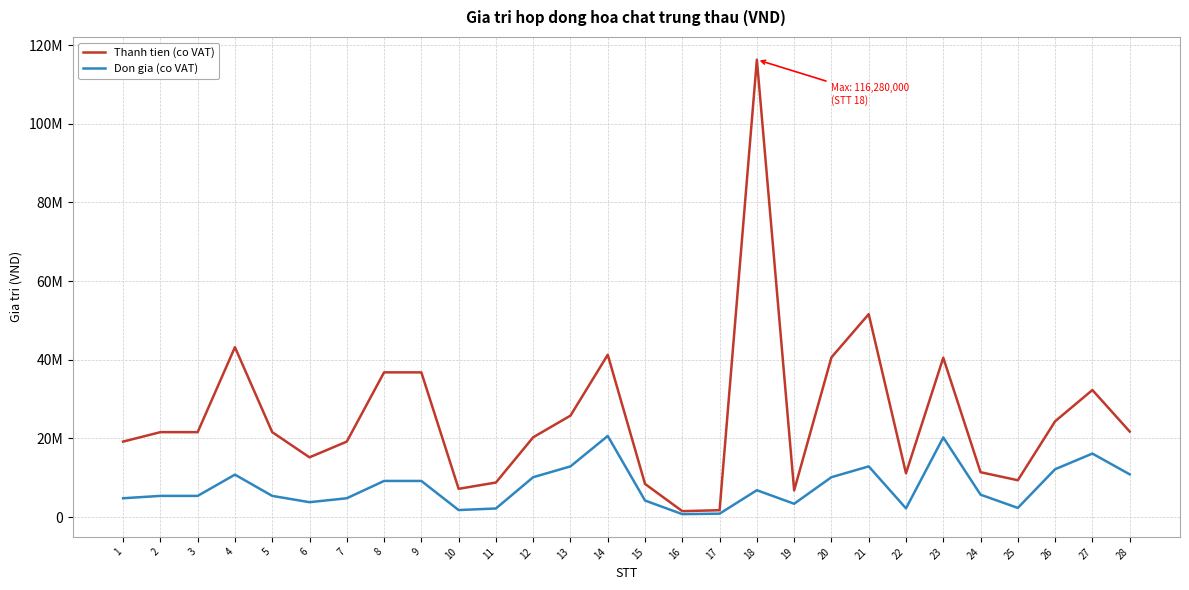

What is the difference between the Don gia (co VAT) values at 15 and 19?

820000